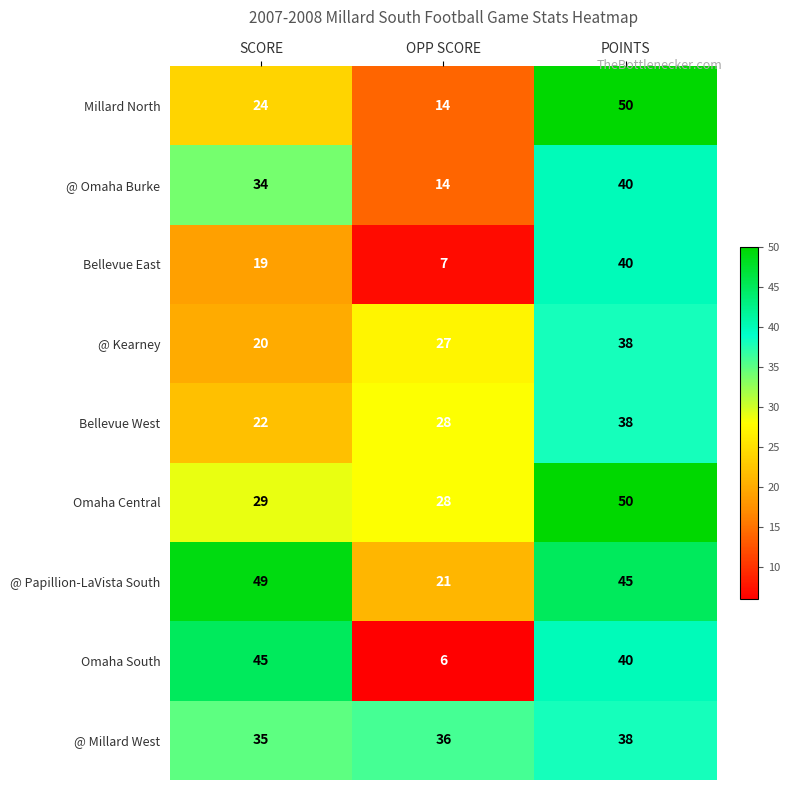

How many distinct data groups are displayed?

9